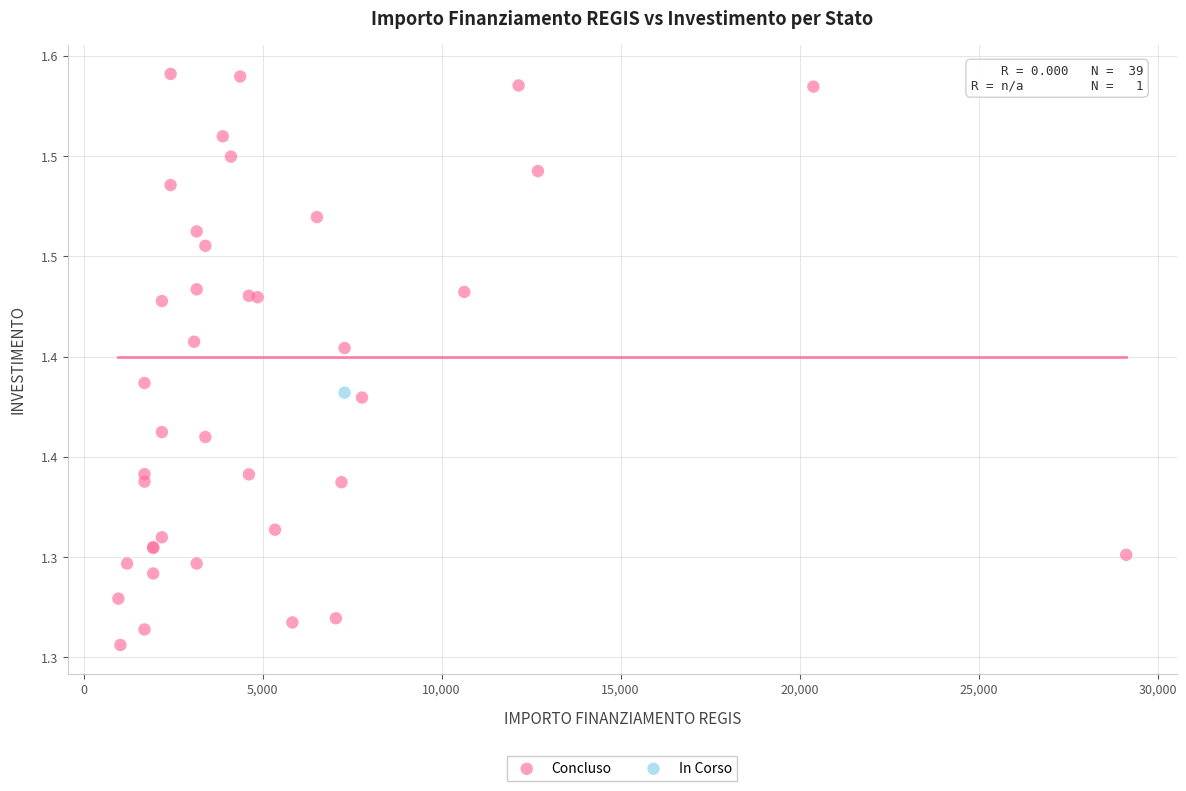

What are all the series names shown in the legend?

Concluso, In Corso